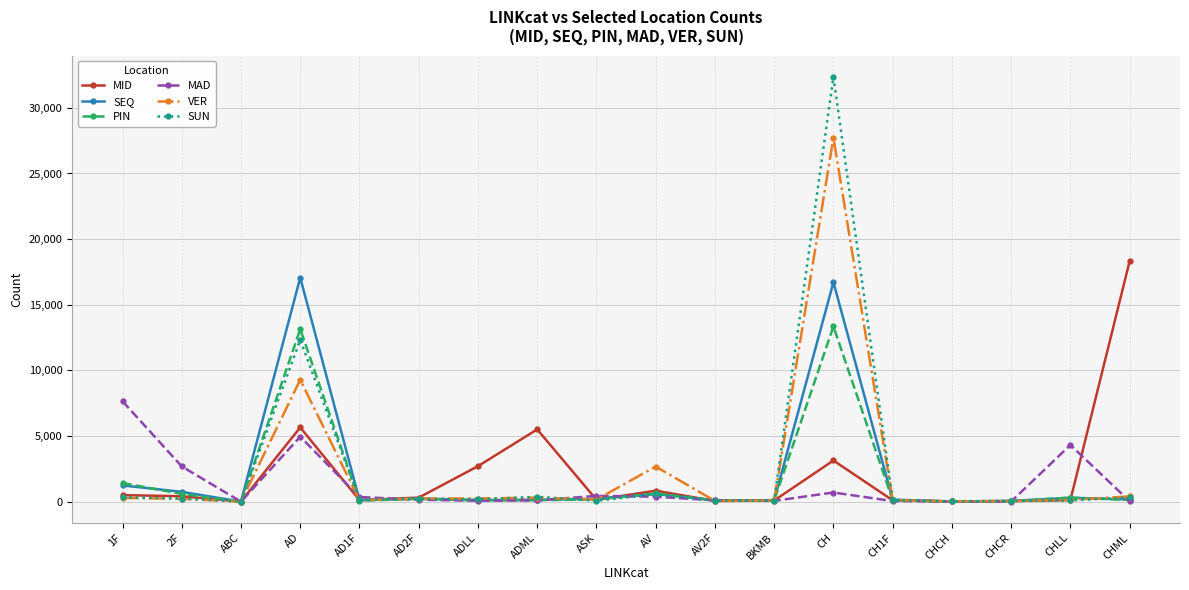

Where does the MAD series first go above 148?

1F